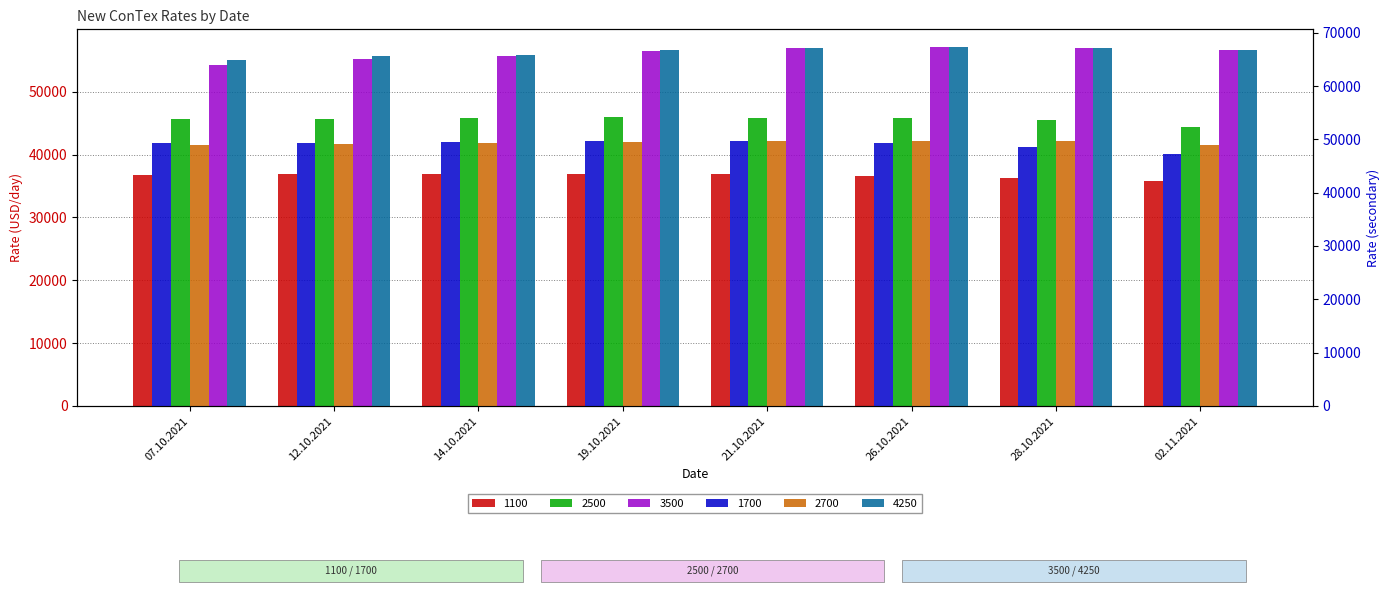

Reading left to right, transcribe all the data shown in this chart.

1100: 07.10.2021=36733	12.10.2021=36850	14.10.2021=36942	19.10.2021=36992	21.10.2021=36942	26.10.2021=36633	28.10.2021=36238	02.11.2021=35804
1700: 07.10.2021=49275	12.10.2021=49371	14.10.2021=49454	19.10.2021=49617	21.10.2021=49642	26.10.2021=49246	28.10.2021=48538	02.11.2021=47188
2500: 07.10.2021=45632	12.10.2021=45723	14.10.2021=45836	19.10.2021=45920	21.10.2021=45907	26.10.2021=45827	28.10.2021=45536	02.11.2021=44418
2700: 07.10.2021=48959	12.10.2021=49173	14.10.2021=49341	19.10.2021=49564	21.10.2021=49732	26.10.2021=49741	28.10.2021=49741	02.11.2021=48929
3500: 07.10.2021=54245	12.10.2021=55220	14.10.2021=55735	19.10.2021=56570	21.10.2021=56940	26.10.2021=57100	28.10.2021=56935	02.11.2021=56733
4250: 07.10.2021=64960	12.10.2021=65585	14.10.2021=65885	19.10.2021=66730	21.10.2021=67110	26.10.2021=67265	28.10.2021=67075	02.11.2021=66750